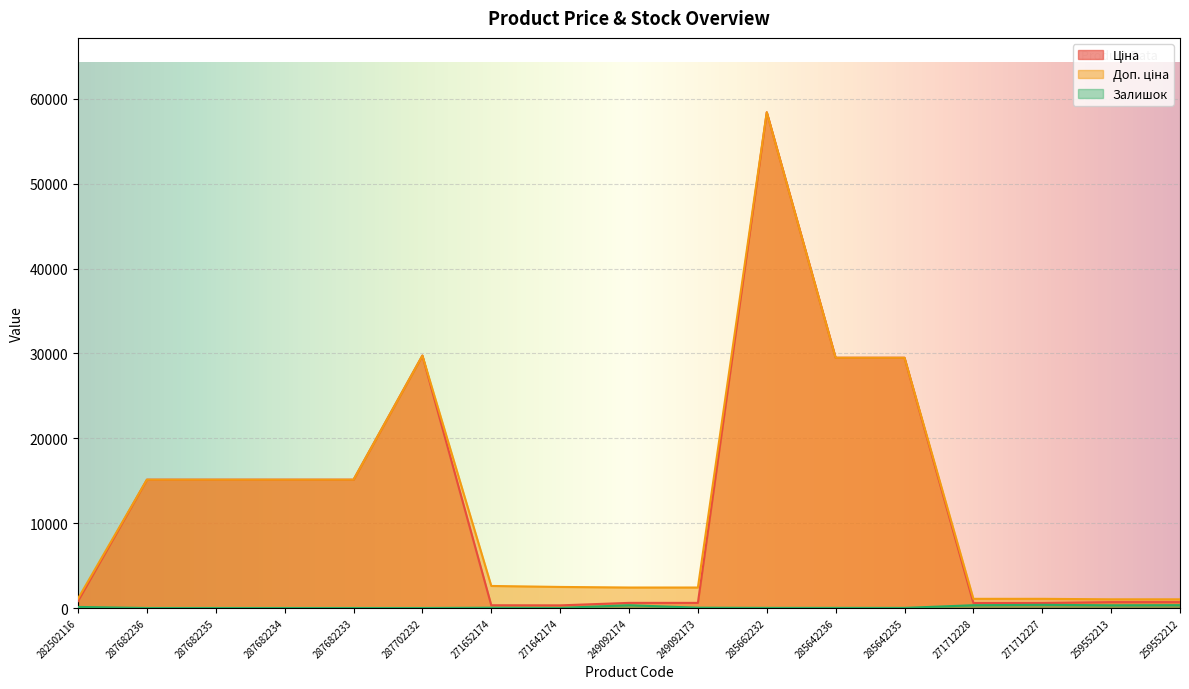

True or false: Доп. ціна has a value of 1566.4 at 271642174.

False